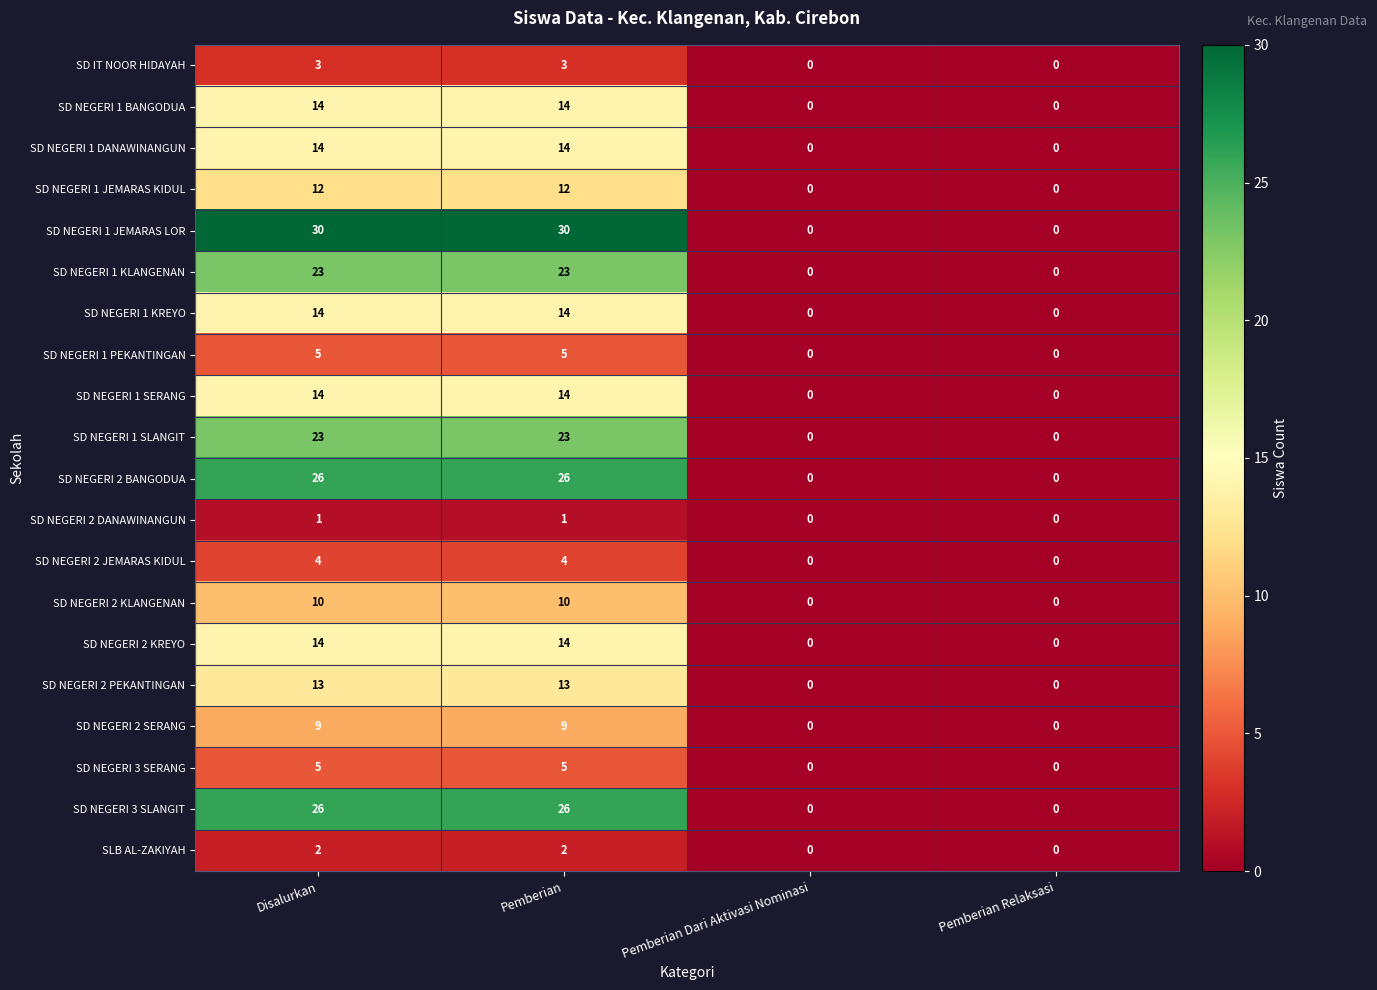

What is the difference between the SD NEGERI 2 KREYO values at Disalurkan and Pemberian Relaksasi?

14